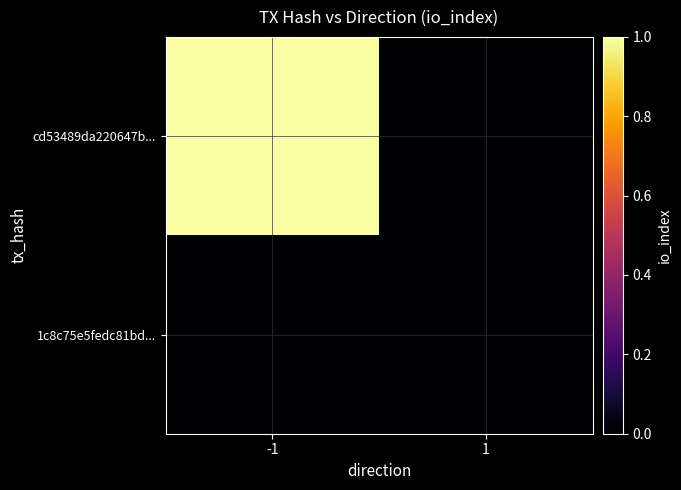

Which has a higher value, 1 or -1?

-1